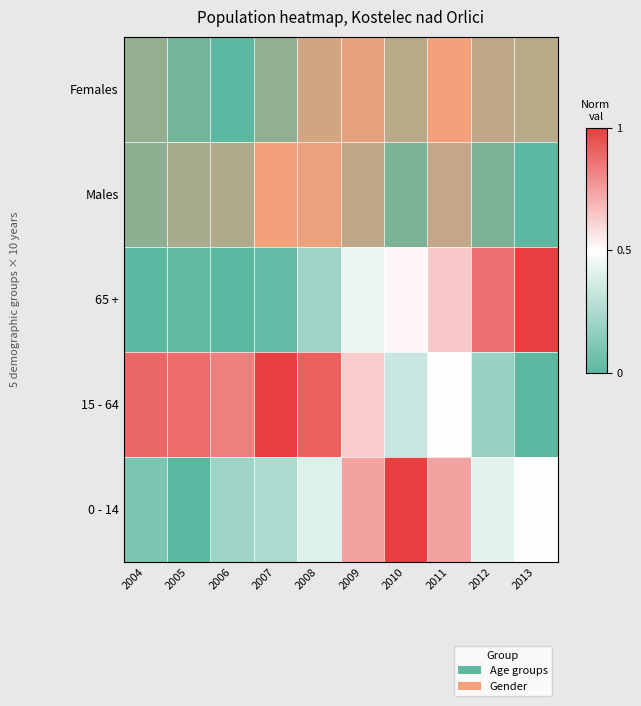

How many values are above zero?

9